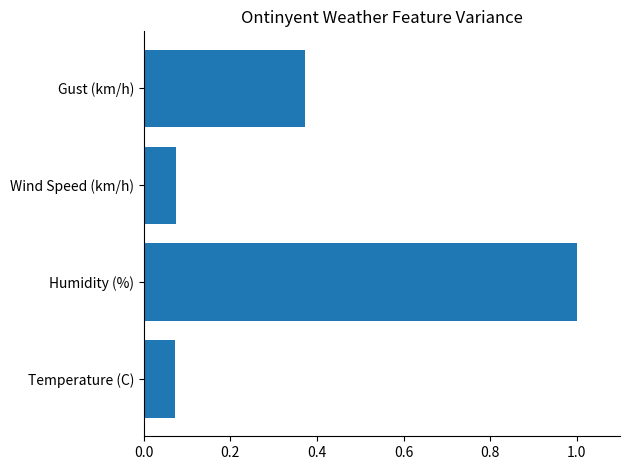

What is the difference between the maximum and minimum values?

0.9